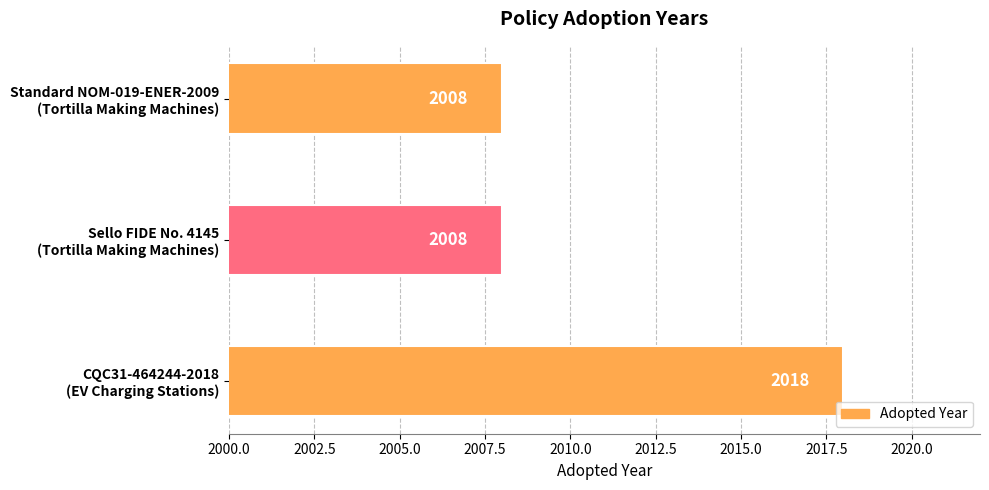

How many values are between 2008 and 2018?

3